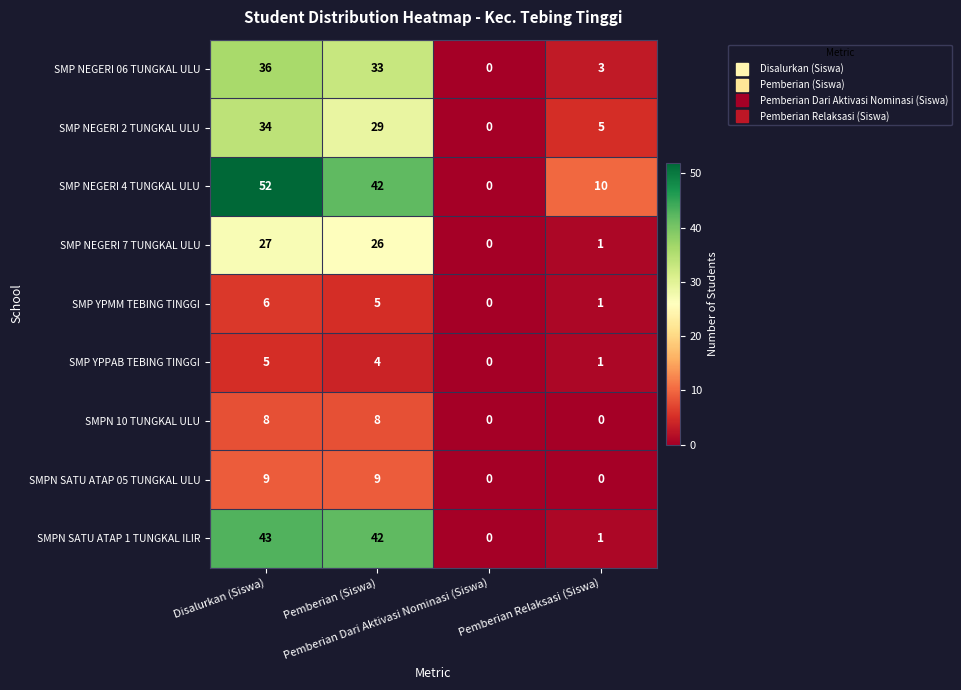

Count the SMP YPMM TEBING TINGGI values in the range 1 to 6.

3